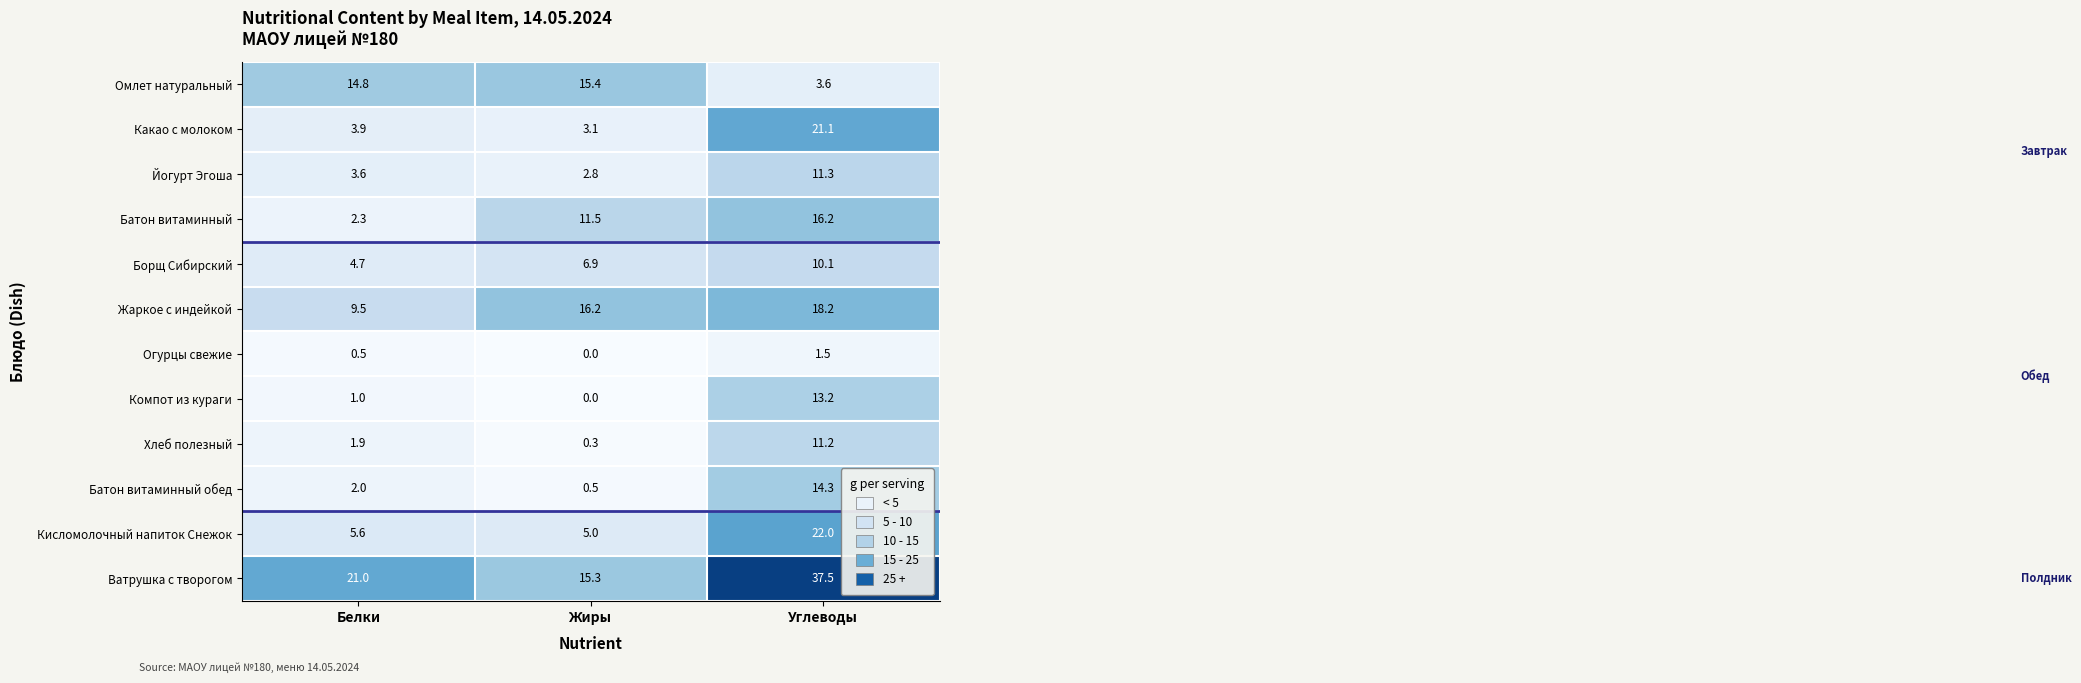

At which label is Огурцы свежие closest to 0?

Жиры